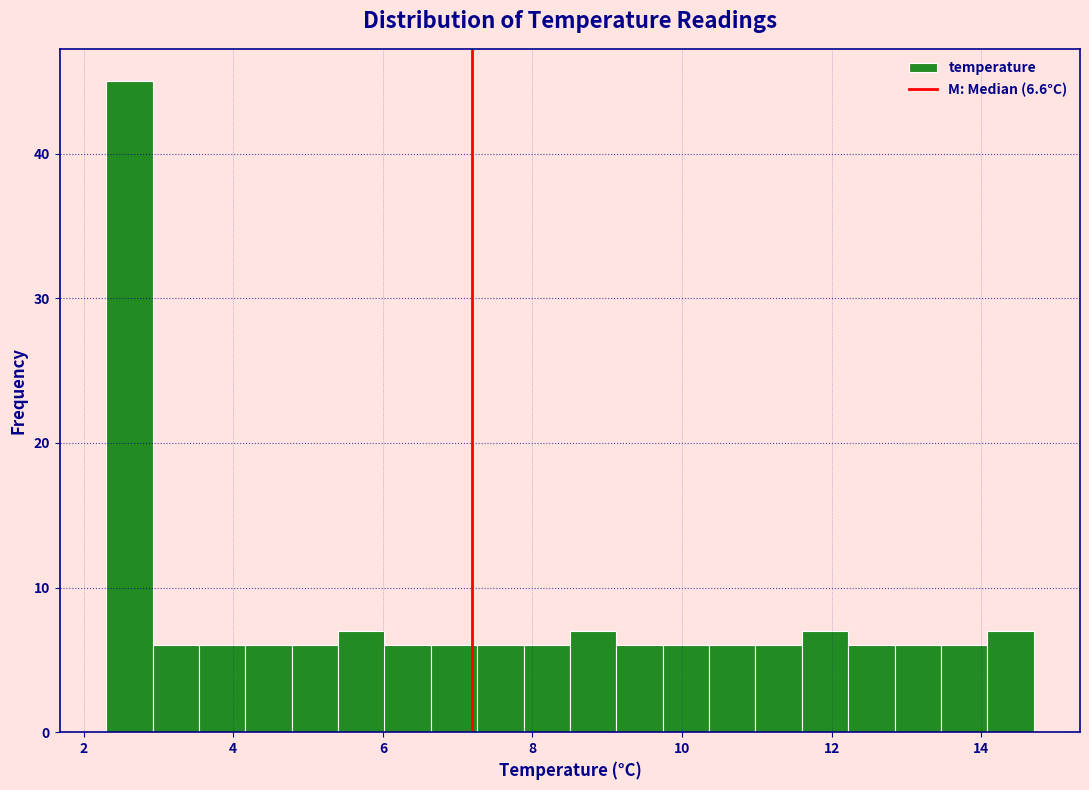

Read against the x-axis, roughly where is the centre of the tallest bar?

2.6